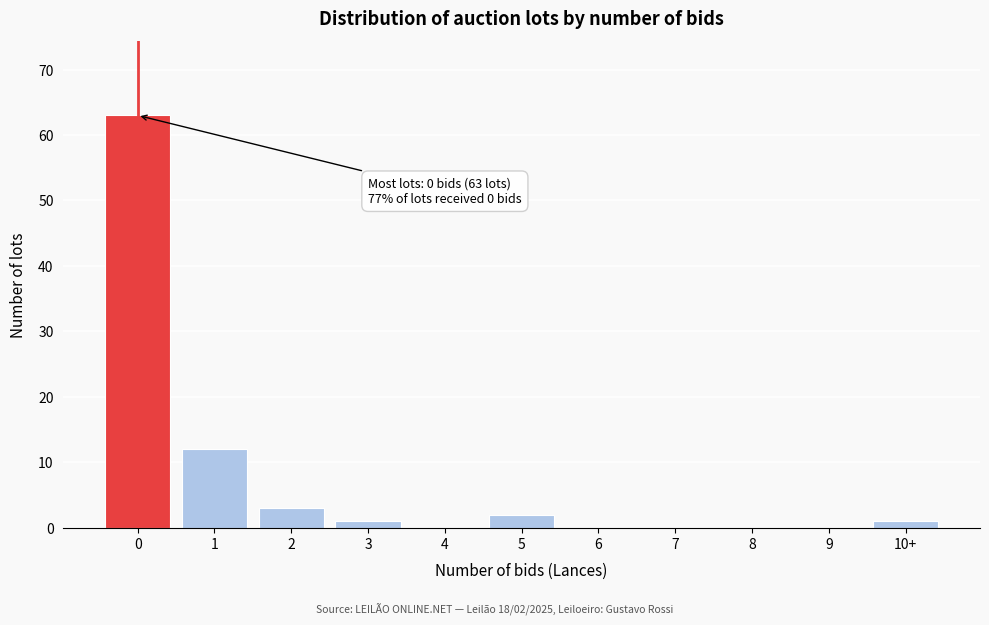

Reading left to right, list all the values displayed in this chart.

0=63	1=12	2=3	3=1	4=0	5=2	6=0	7=0	8=0	9=0	10+=1